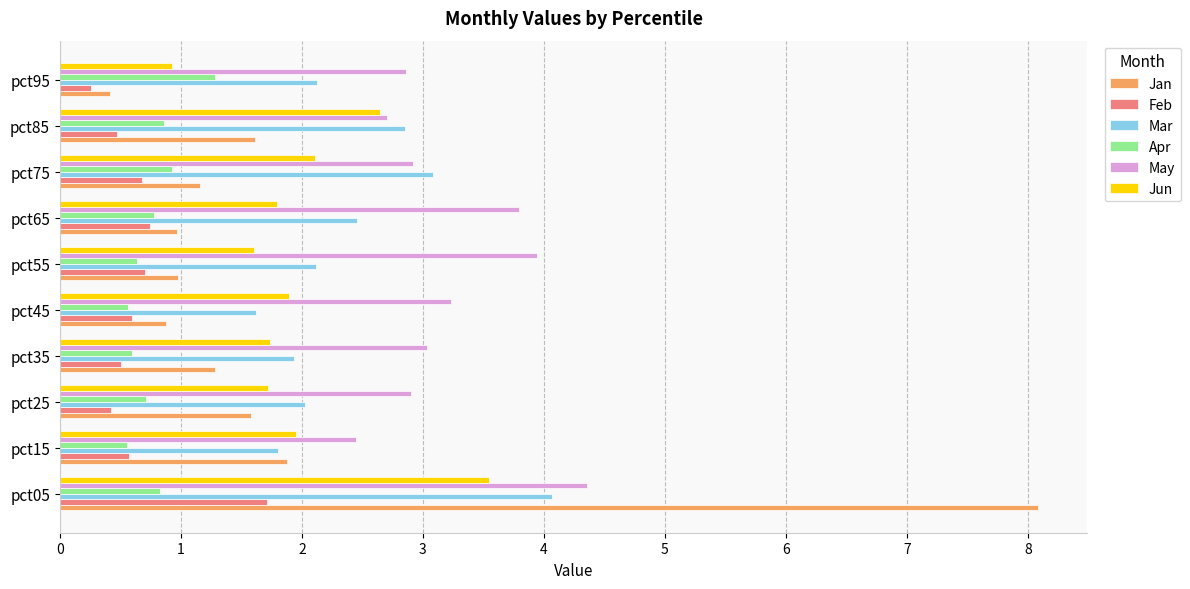

What is the difference between the maximum and second lowest values in the Apr series?

0.7